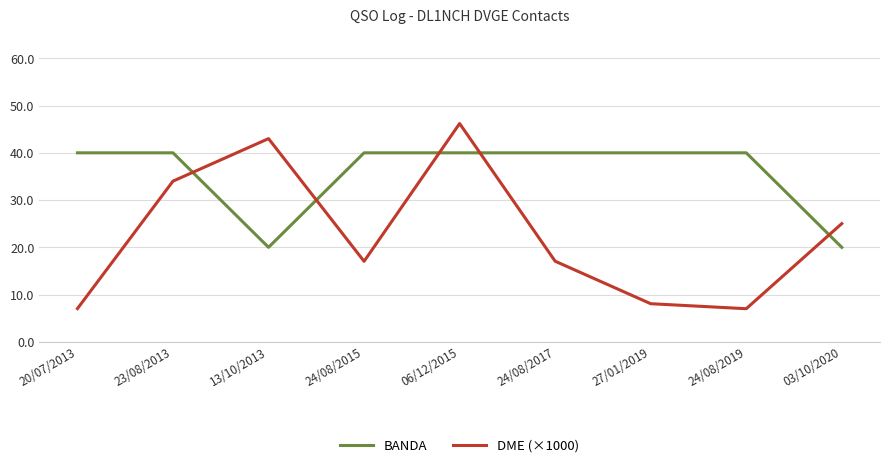

What are all the series names shown in the legend?

BANDA, DME (×1000)